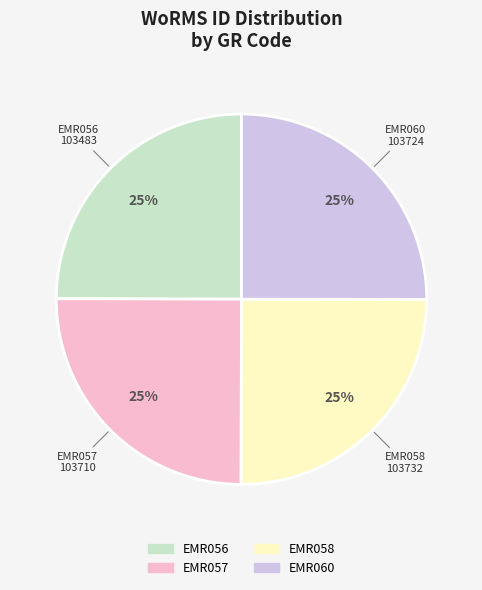

Does any single category account for the majority?

No